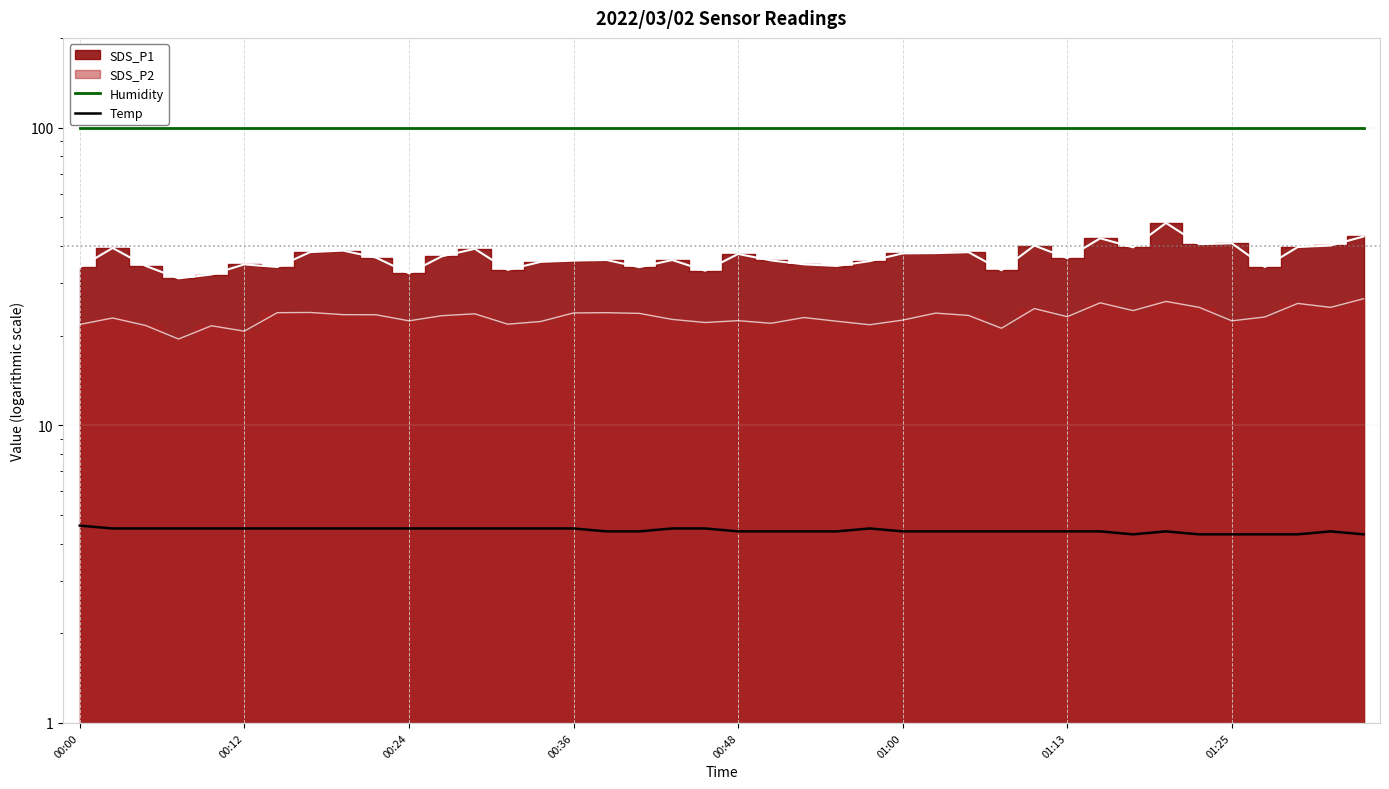

True or false: Humidity and Temp cross at least once.

False